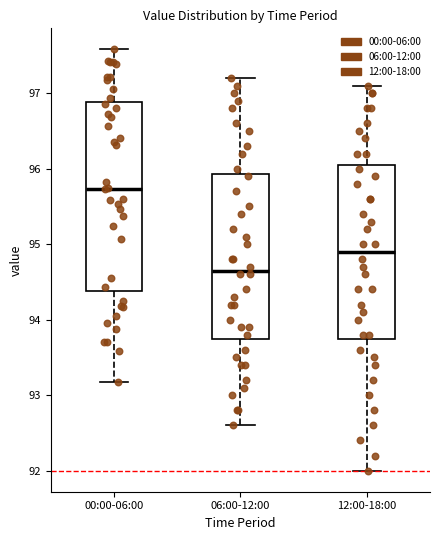

Which box has the highest median line?

00:00-06:00